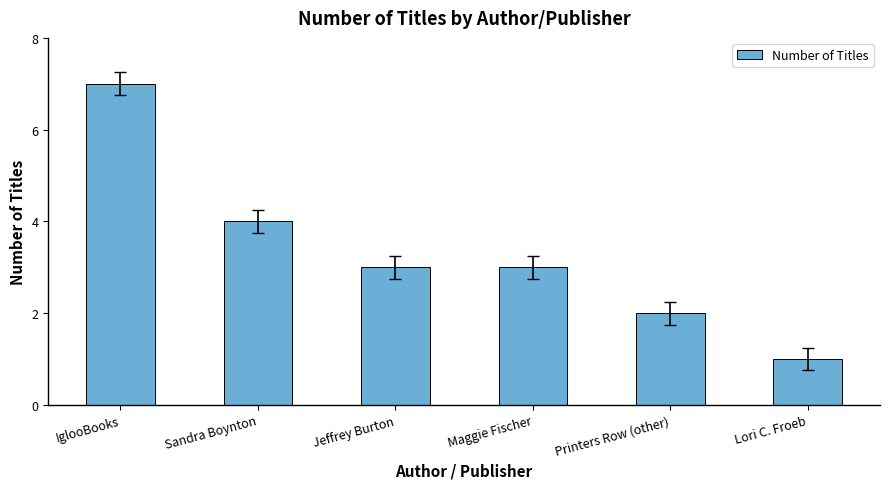

Which label corresponds to the smallest value in the chart?

Lori C. Froeb